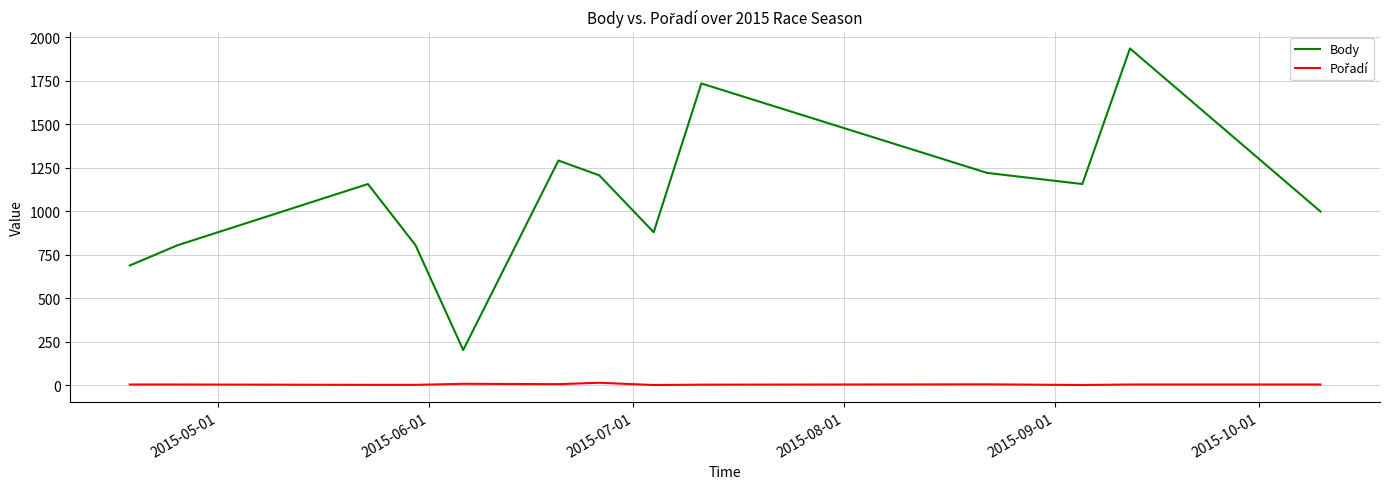

What is the difference between the maximum and minimum values in the Body series?

1733